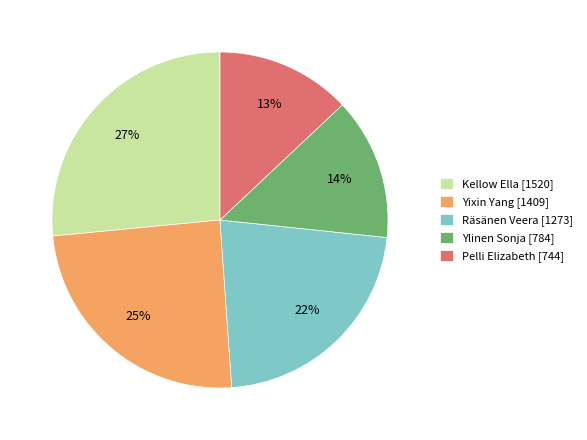

To the nearest percent, what percentage of the pie is Pelli Elizabeth?

13%